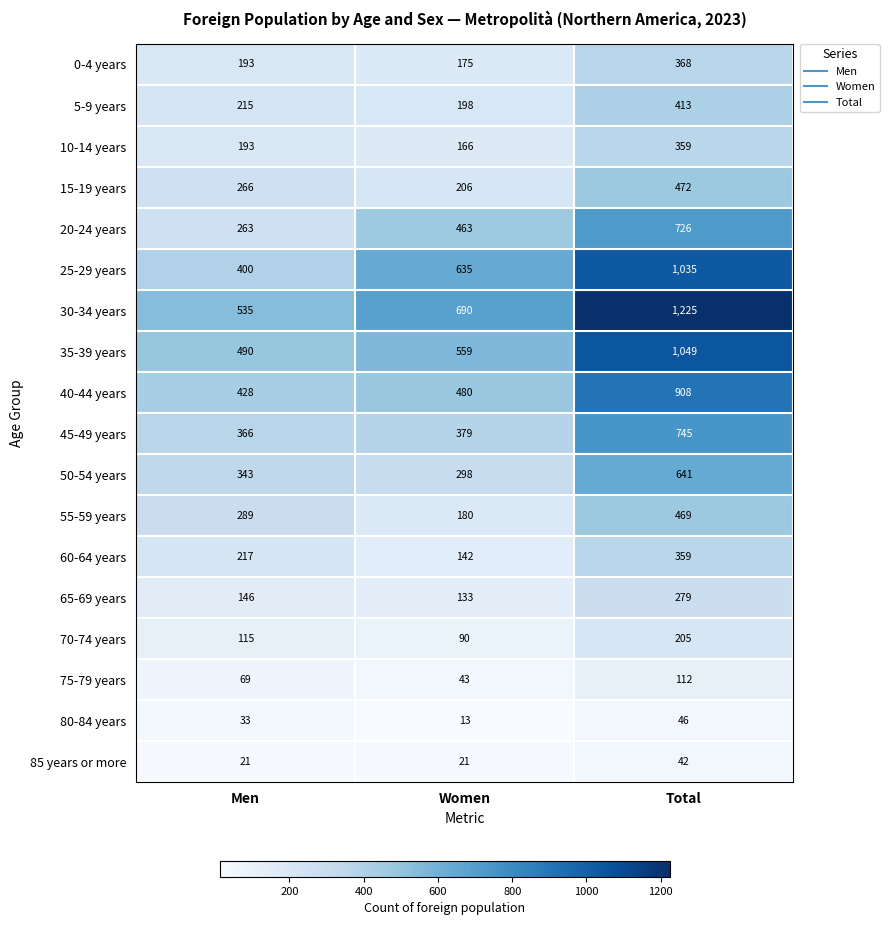

What is the difference between the 0-4 years values at Men and Total?

175